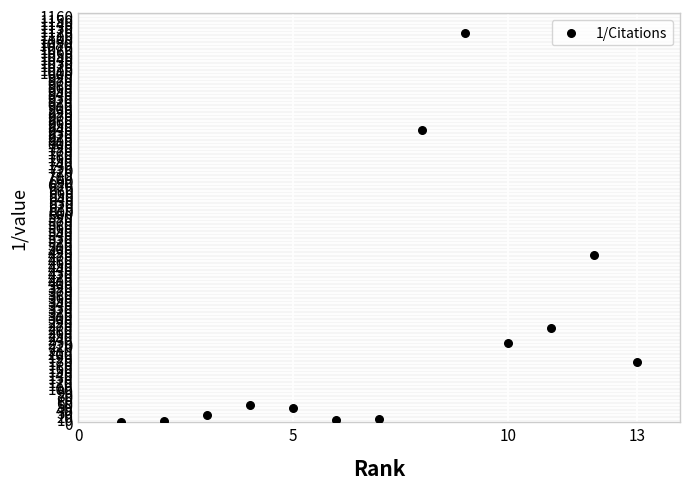

What Y value in the scatter plot is closest to 556?

476.2